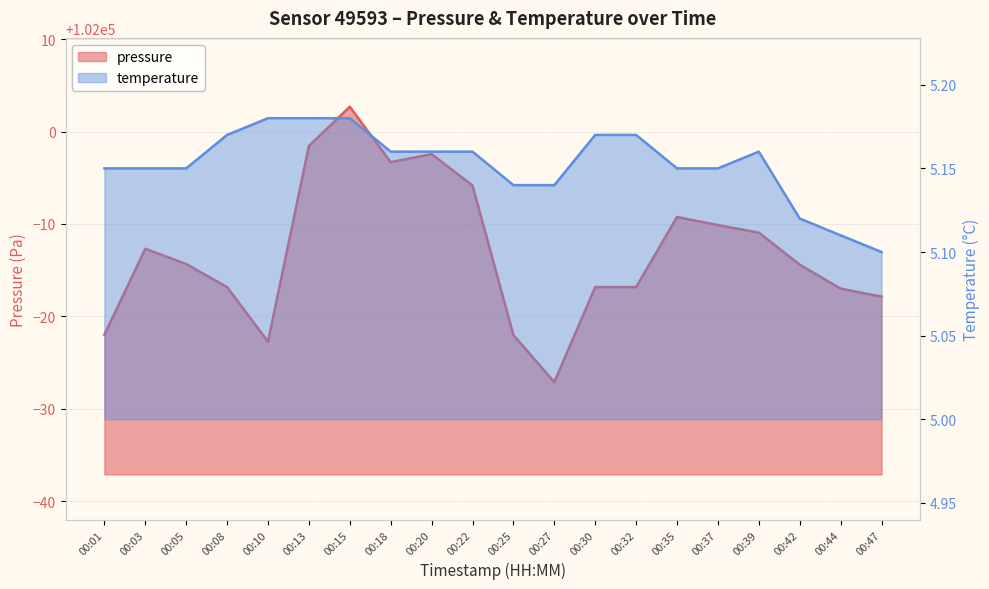

What is the difference between the second highest and second lowest values in the pressure series?

21.2